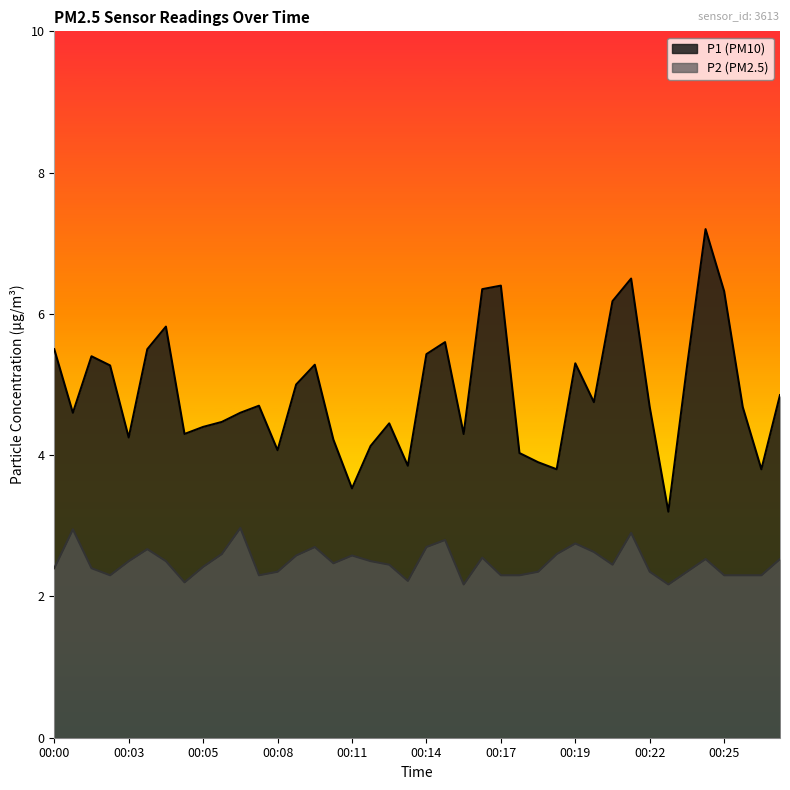

Which series has the widest spread of values?

P1 (PM10)